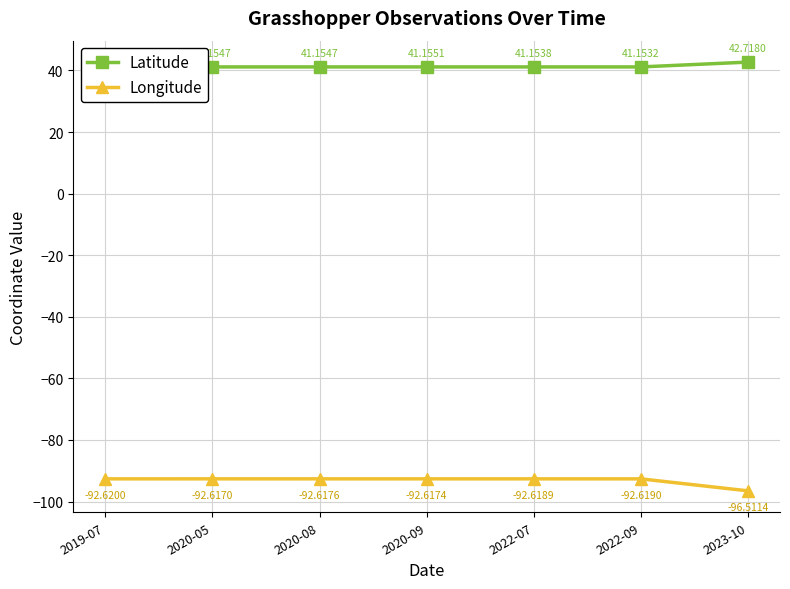

What is the average value of the Longitude series?

-93.2